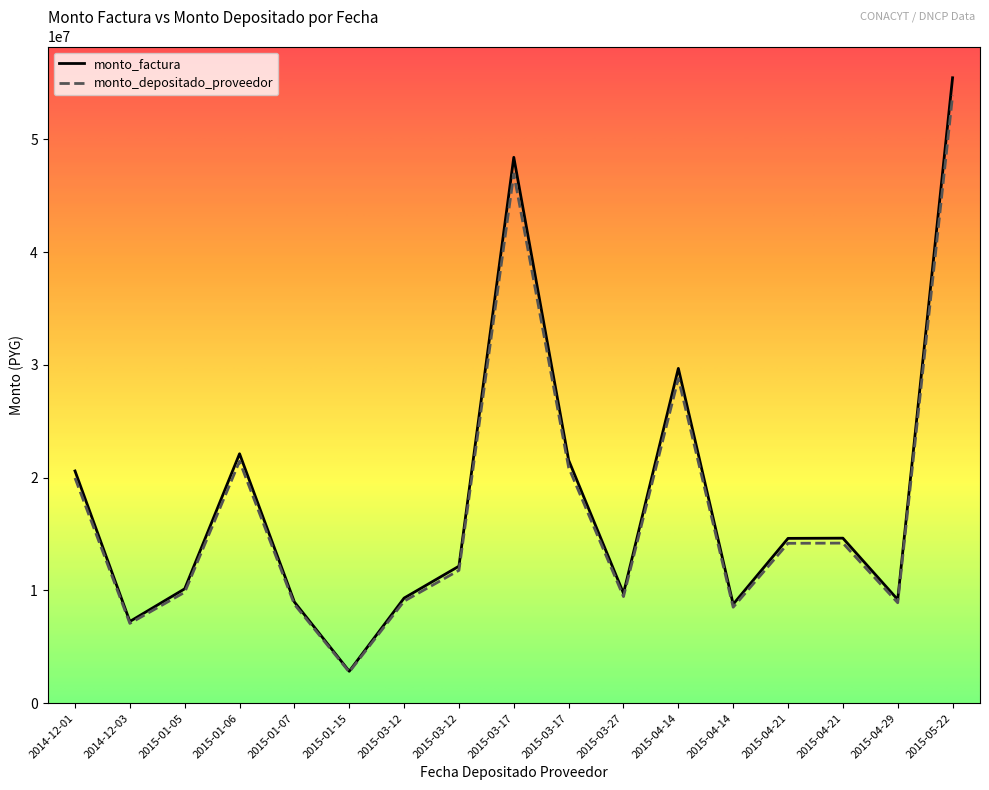

At how many categories does at least one series exceed 51710368?

1